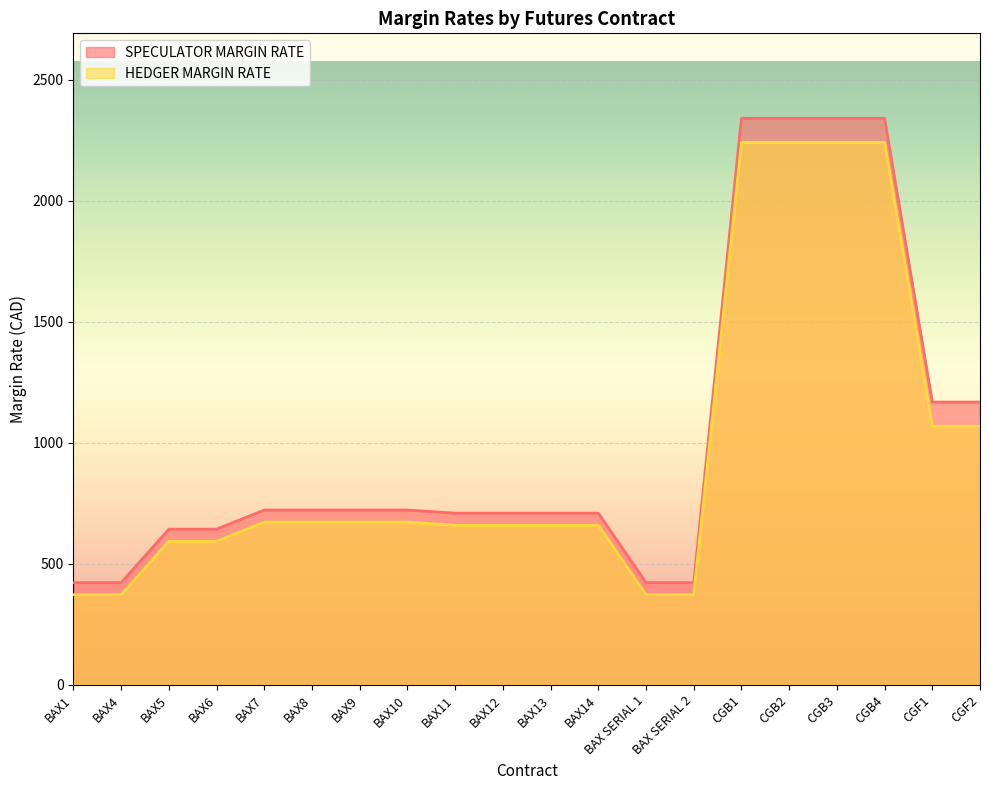

What are all the series names shown in the legend?

SPECULATOR MARGIN RATE, HEDGER MARGIN RATE